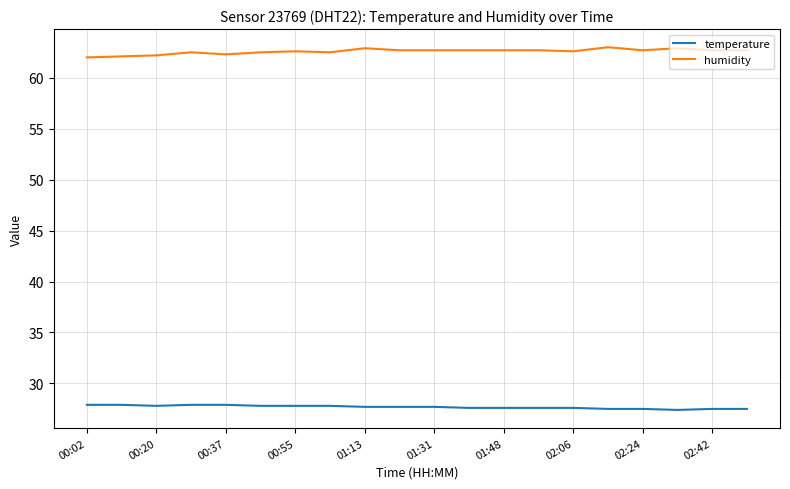

Rank the series by their average value, from lowest to highest.

temperature, humidity